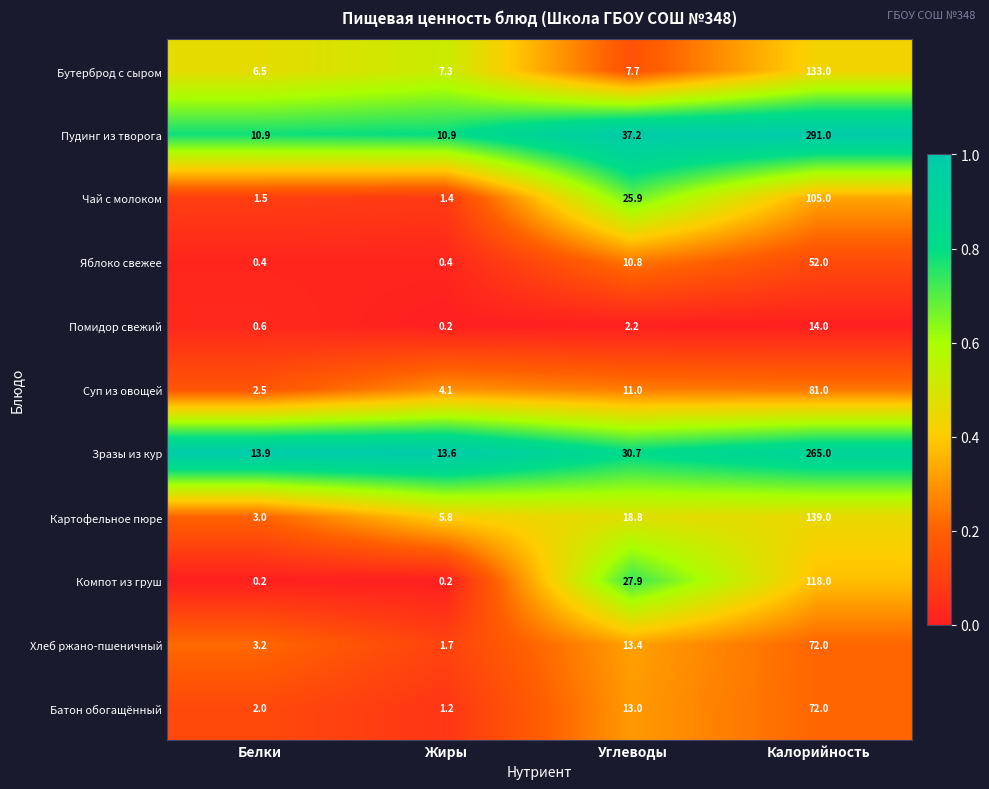

What is the highest value of the Суп из овощей series?

81.0